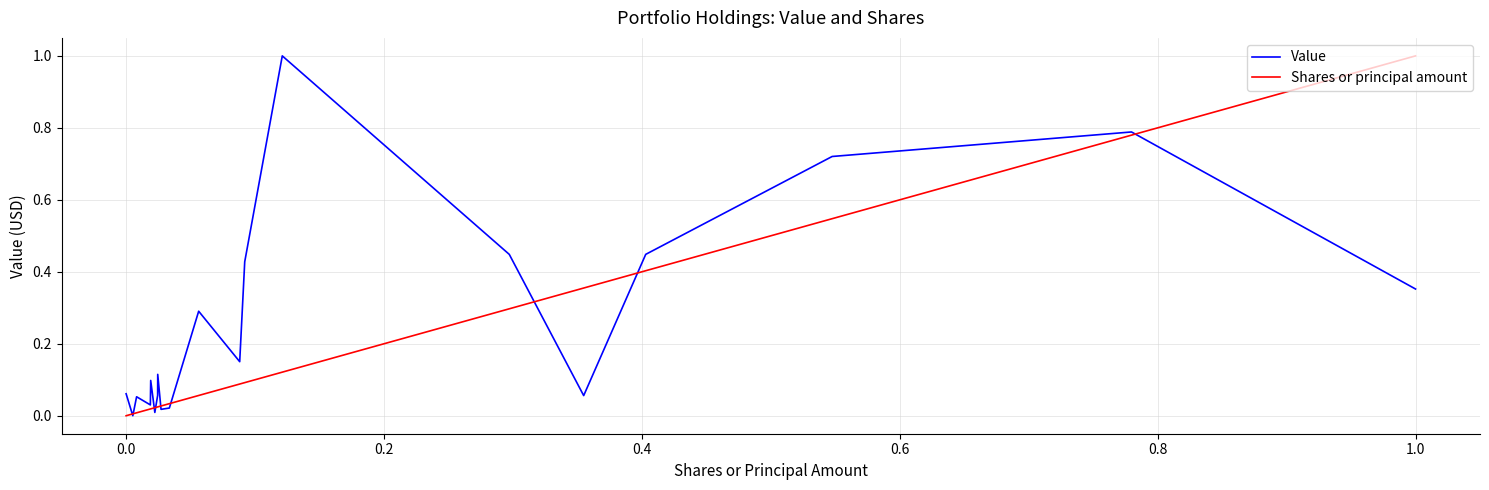

What is the highest value of the Shares or principal amount series?

1.0